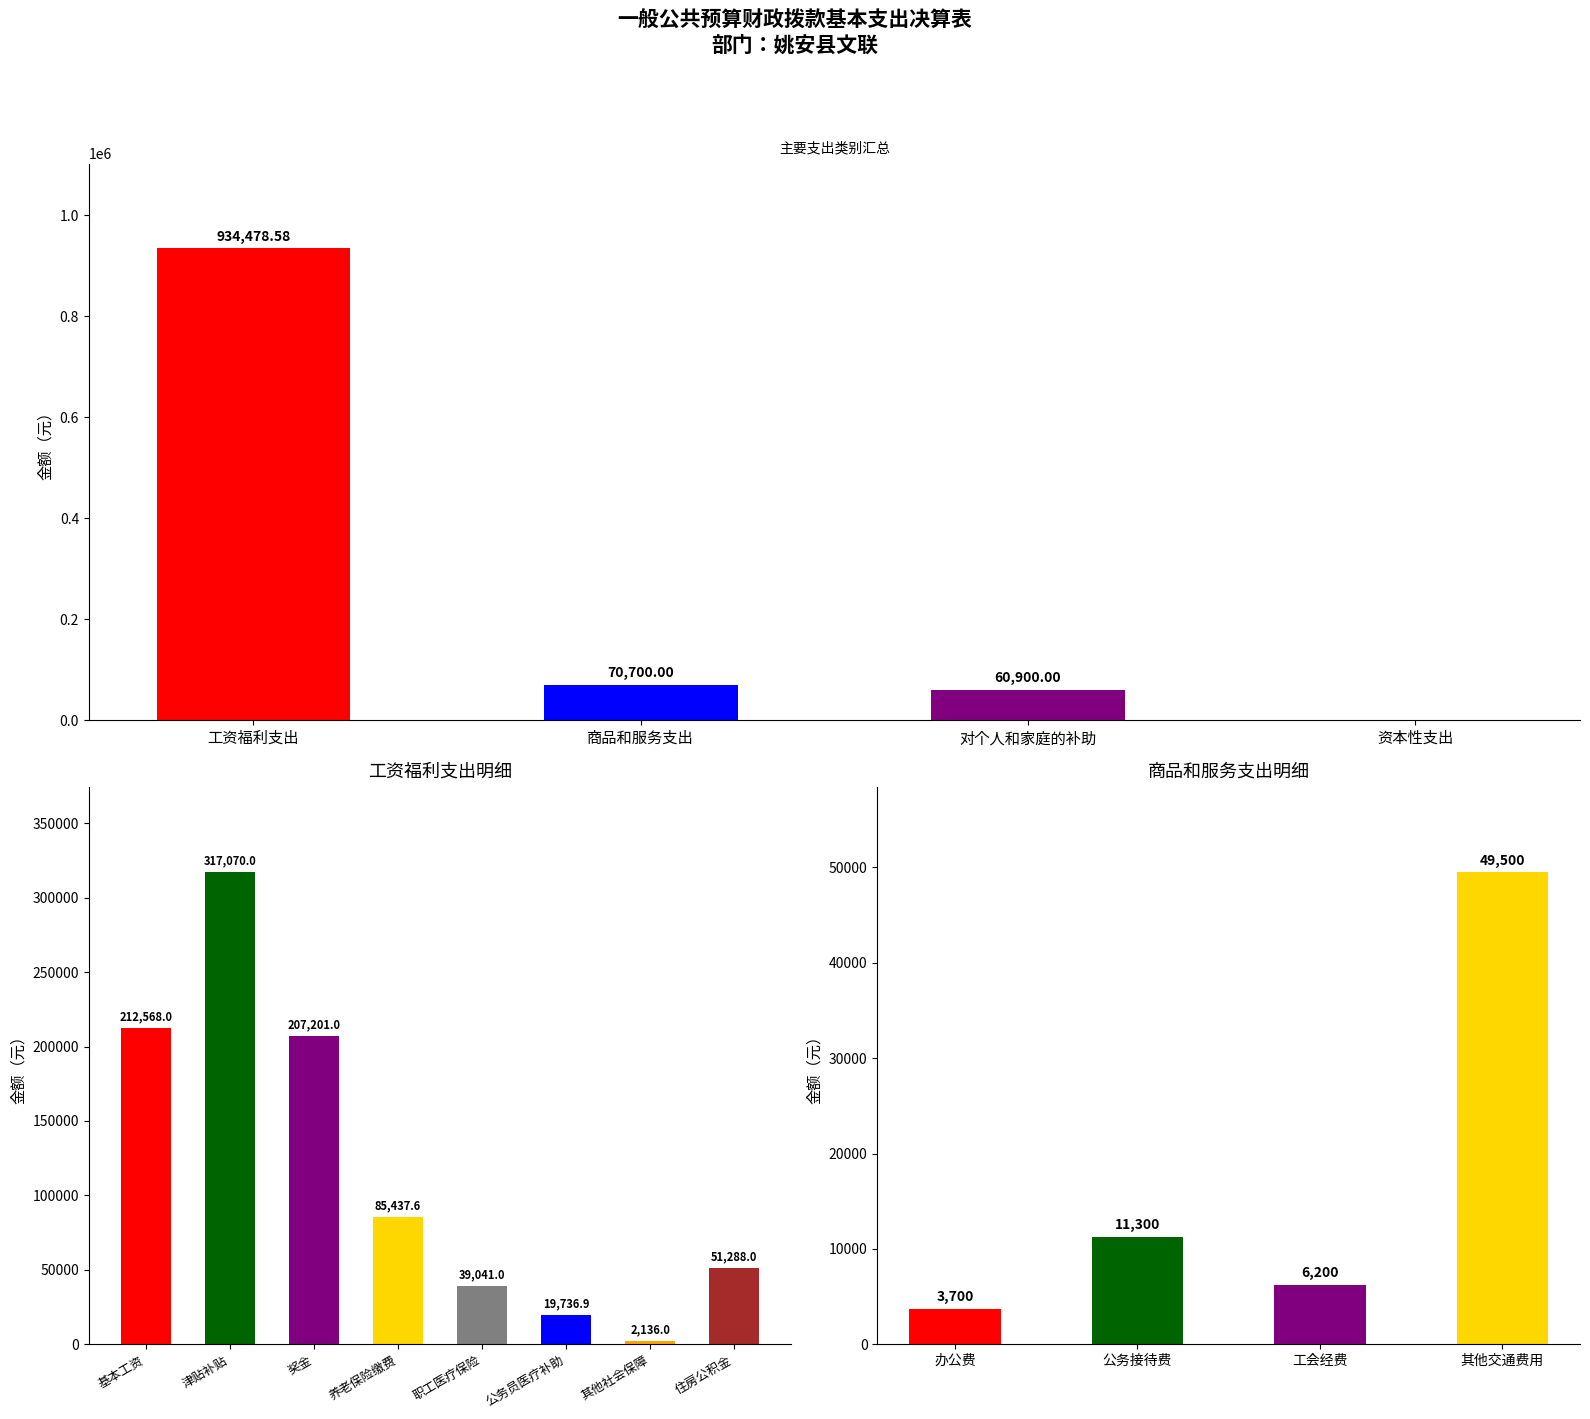

How many groups of bars are there?

4